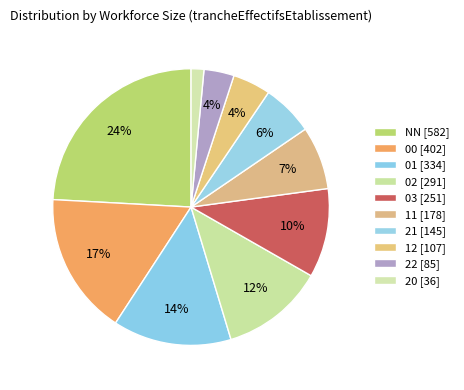

Does any single category account for the majority?

No